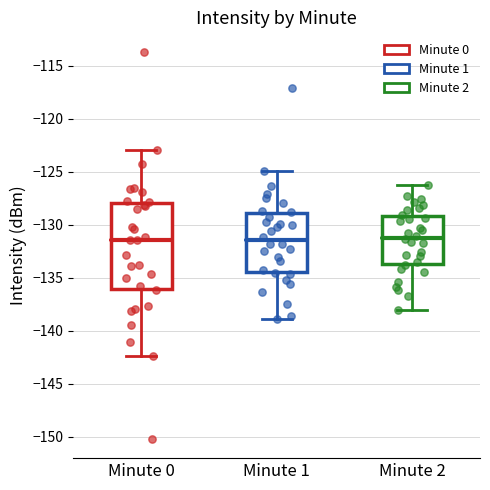

Comparing the boxes themselves (not the whiskers), which one is the tallest?

Minute 0